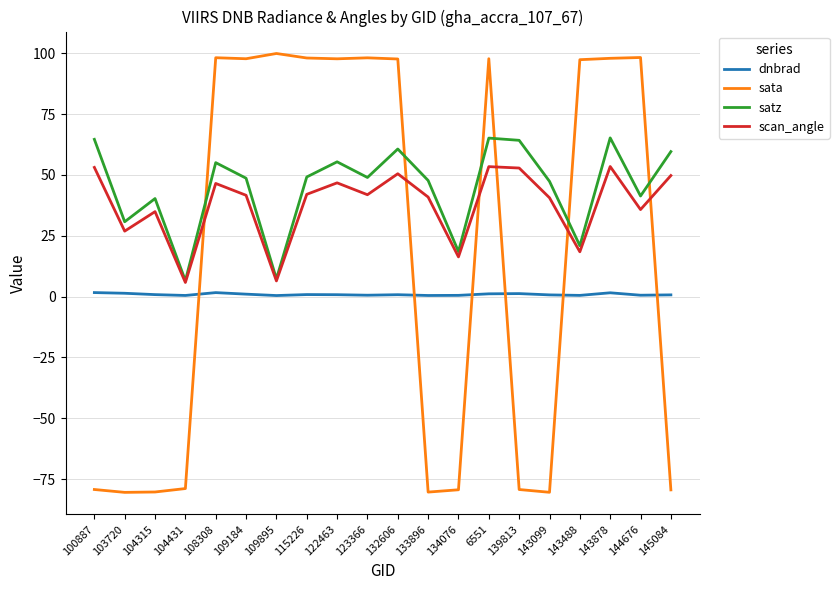

In sata, how many points are higher than both neighbors (excluding endpoints)?

5